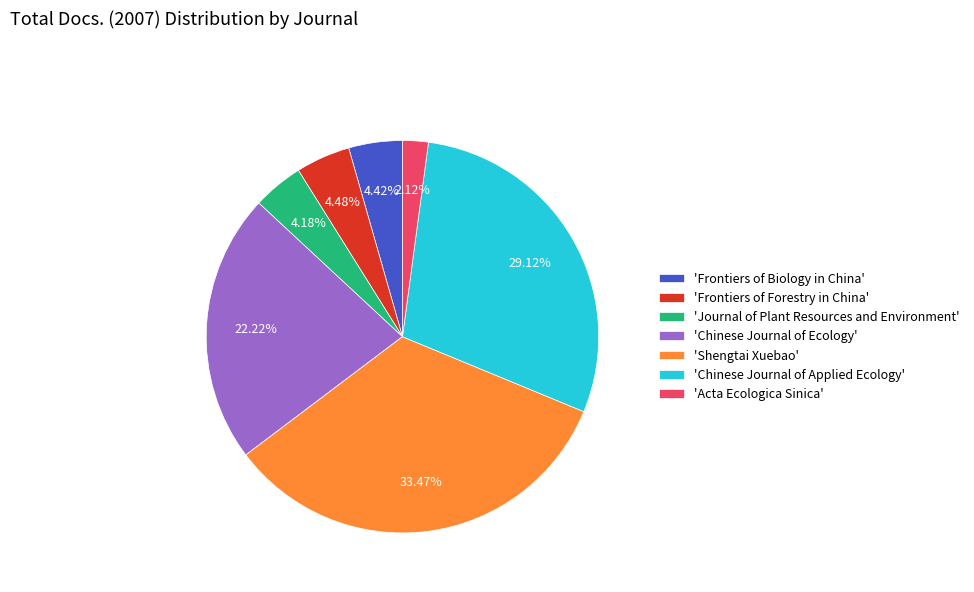

Is there a majority slice in this chart?

No